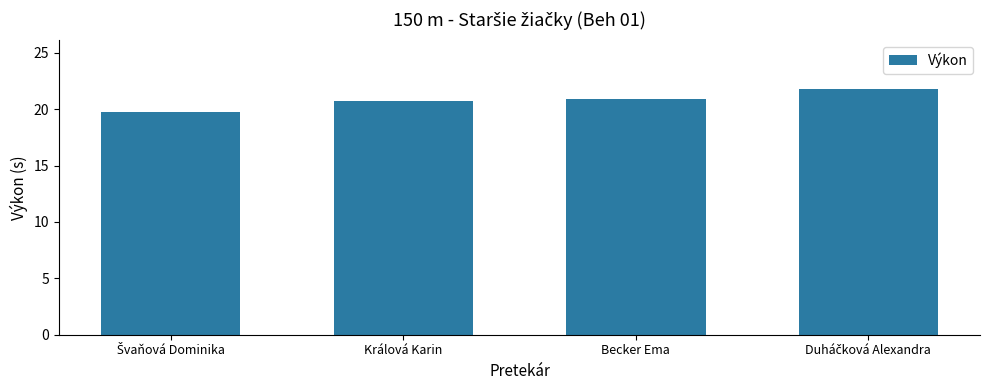

What is the value of the 4th bar from the left?

21.8